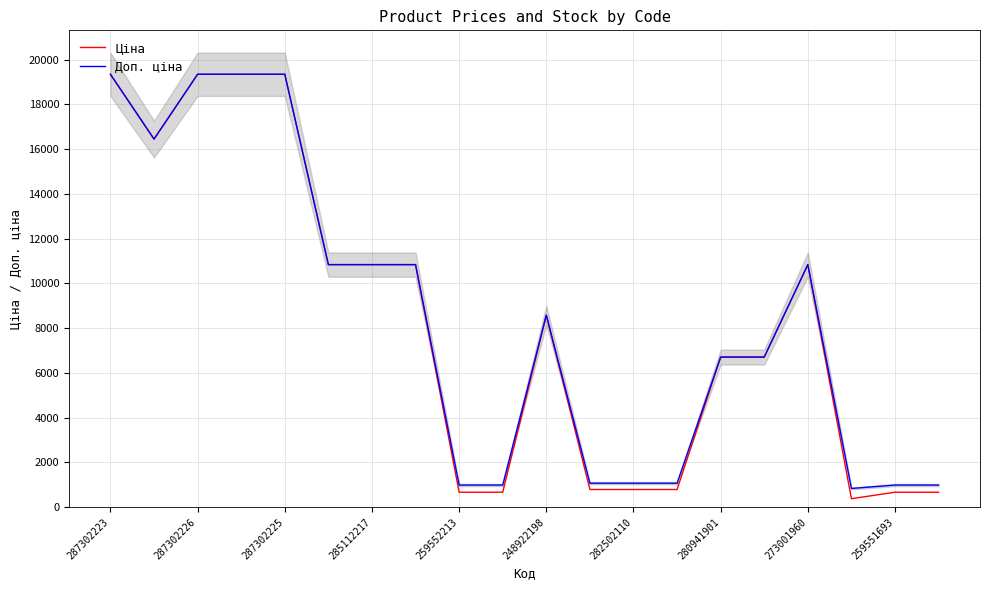

What is the value of the Ціна point at the 7th from the left?

10840.1